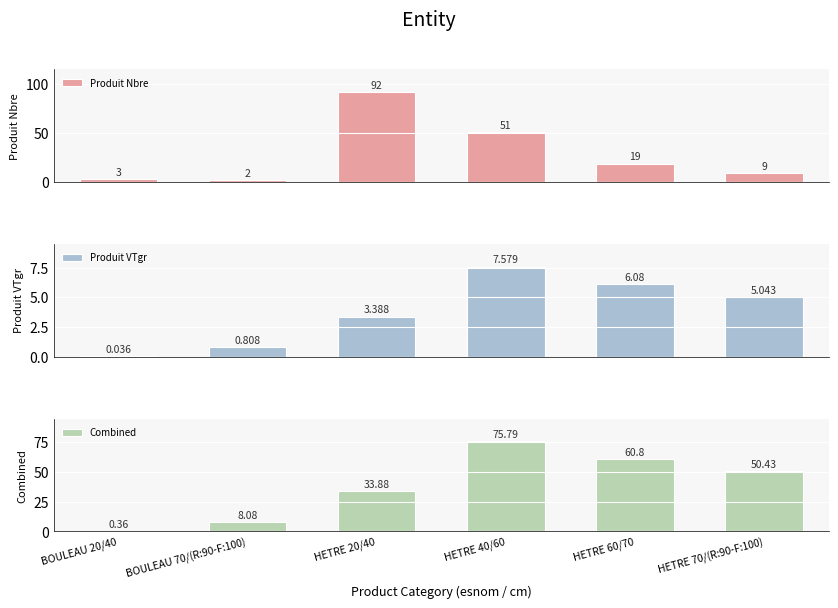

What are all the series names shown in the legend?

Produit Nbre, Produit VTgr, Combined